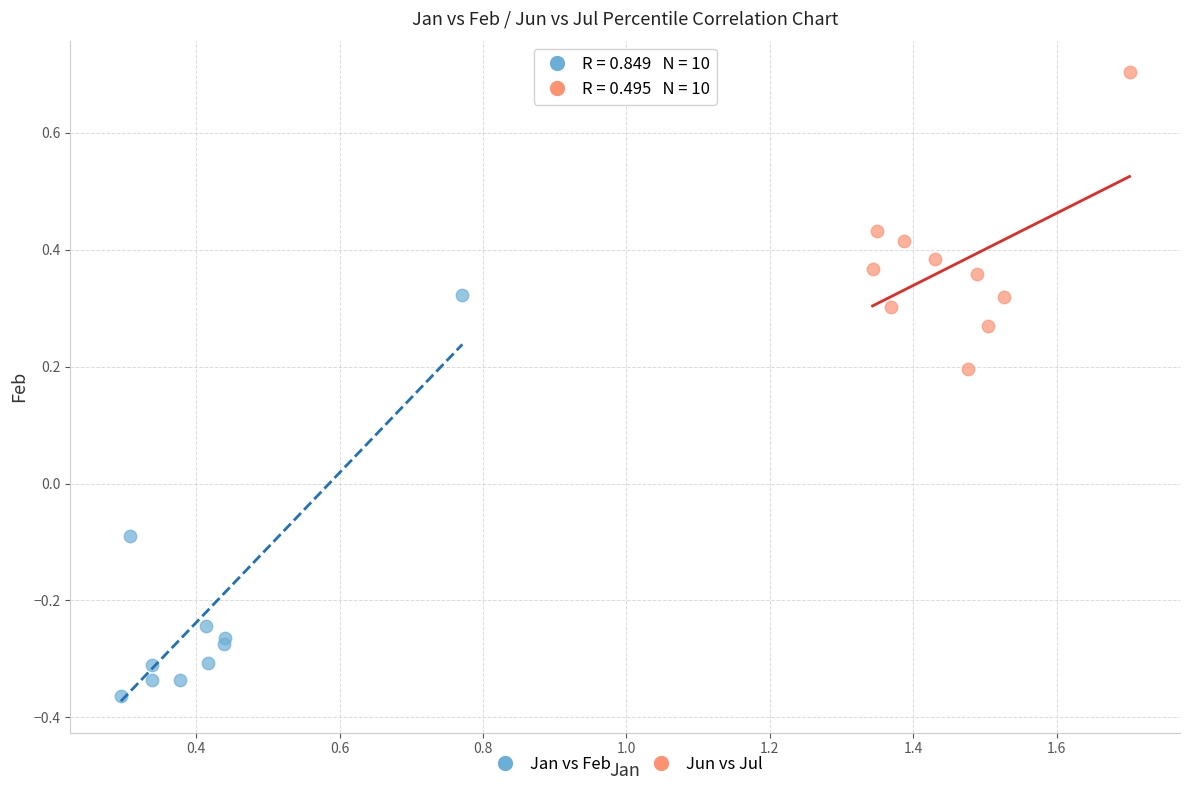

Which series has the widest spread of Y values?

Jan vs Feb